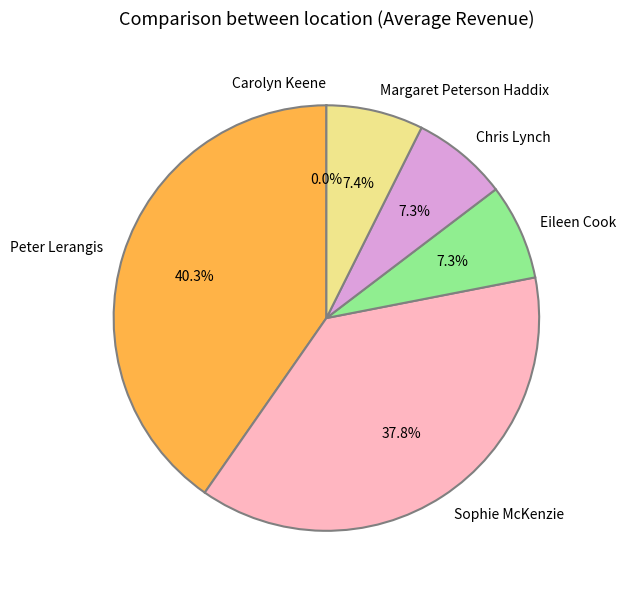

Combined, do Chris Lynch and Eileen Cook account for over 50%?

No